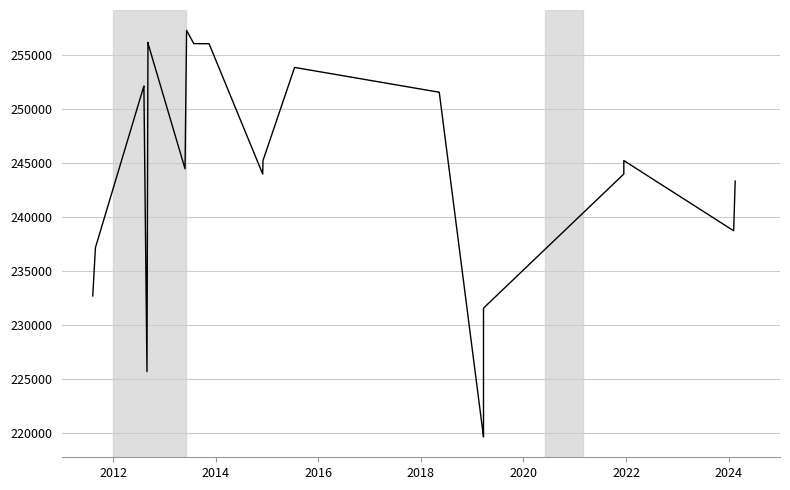

What is the average value?

247854